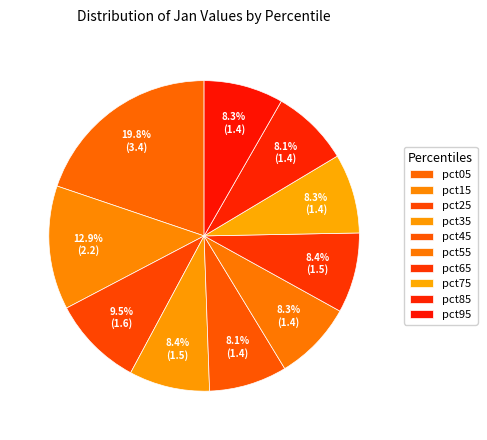

Which slice is the largest?

pct05